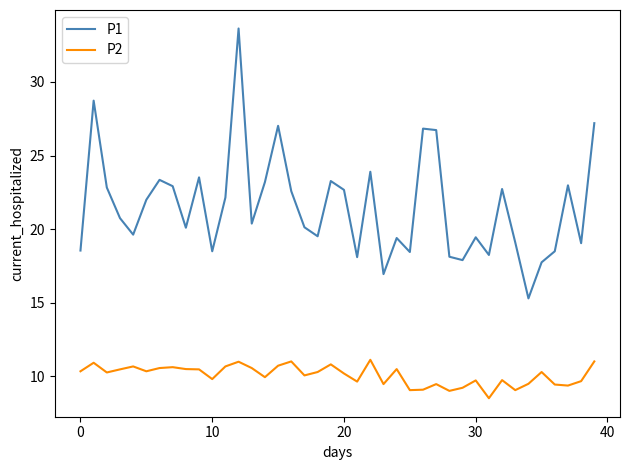

True or false: P2 and P1 cross at least once.

False